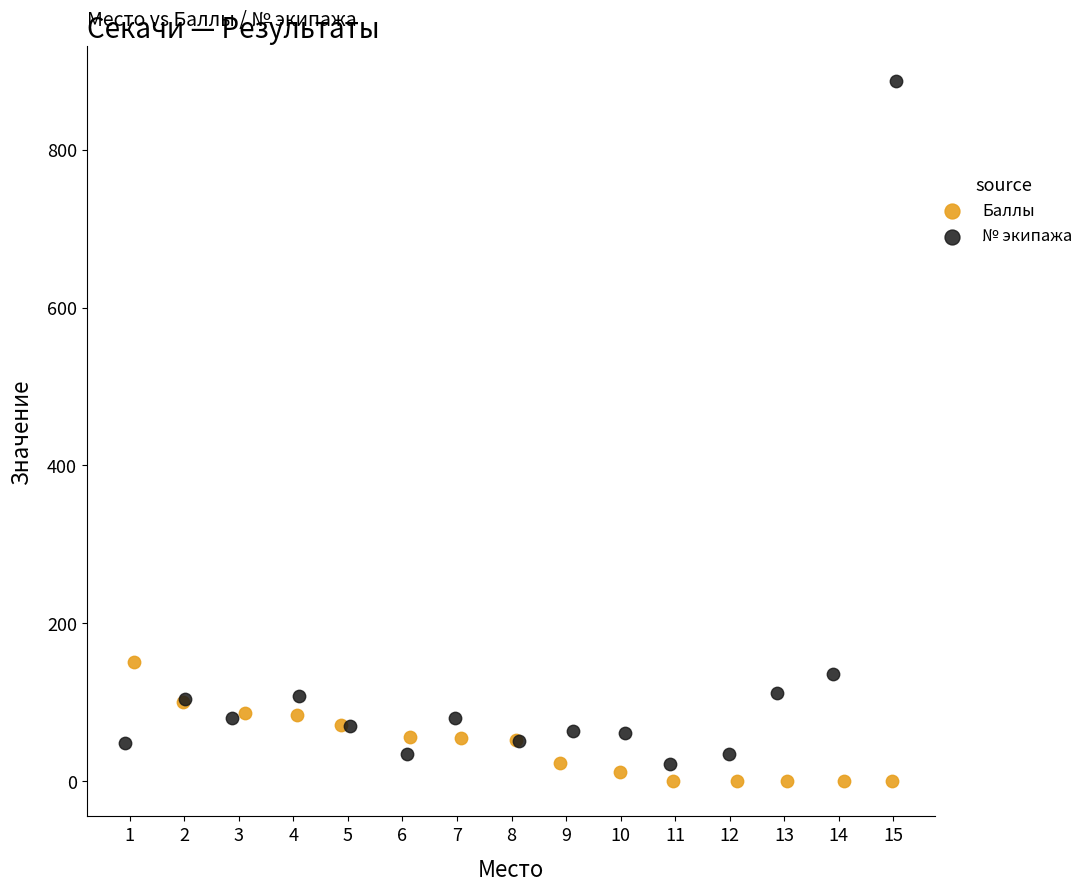

Which series reaches the maximum Y coordinate?

№ экипажа